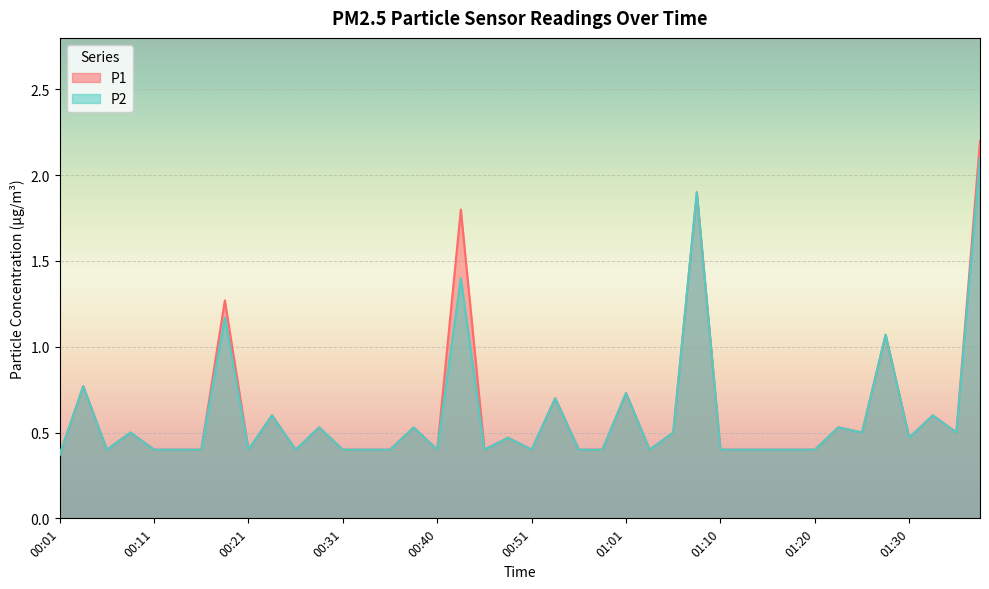

How many interior local valleys does the P1 series have?

10